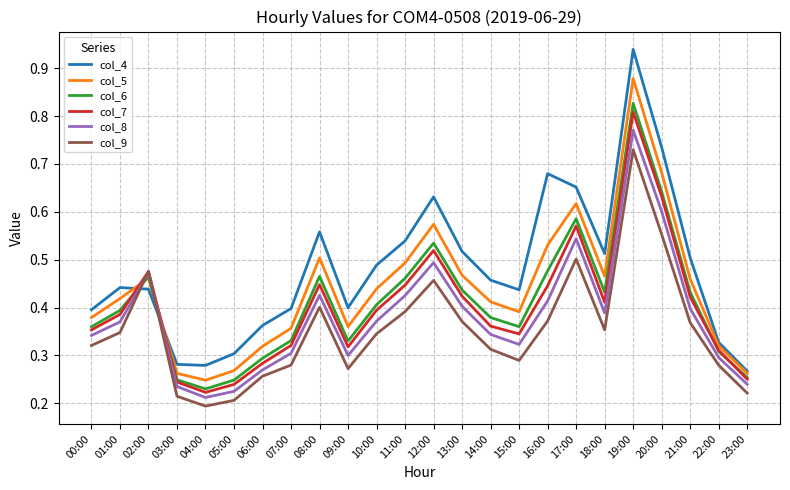

At which category does the chart reach its peak across all series?

19:00